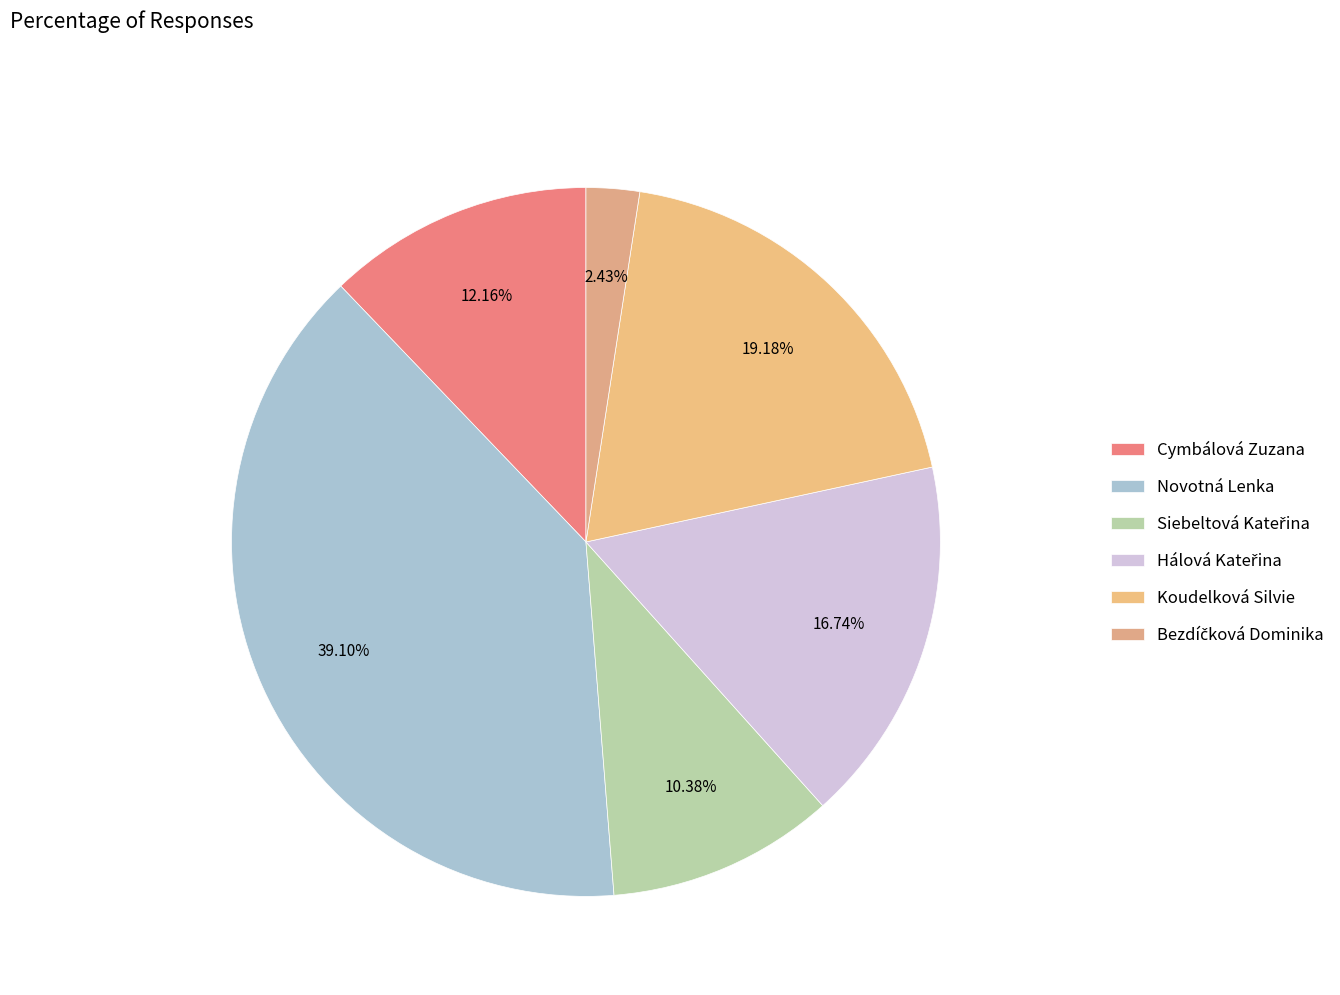

Is the sum of Siebeltová Kateřina and Cymbálová Zuzana greater than half?

No